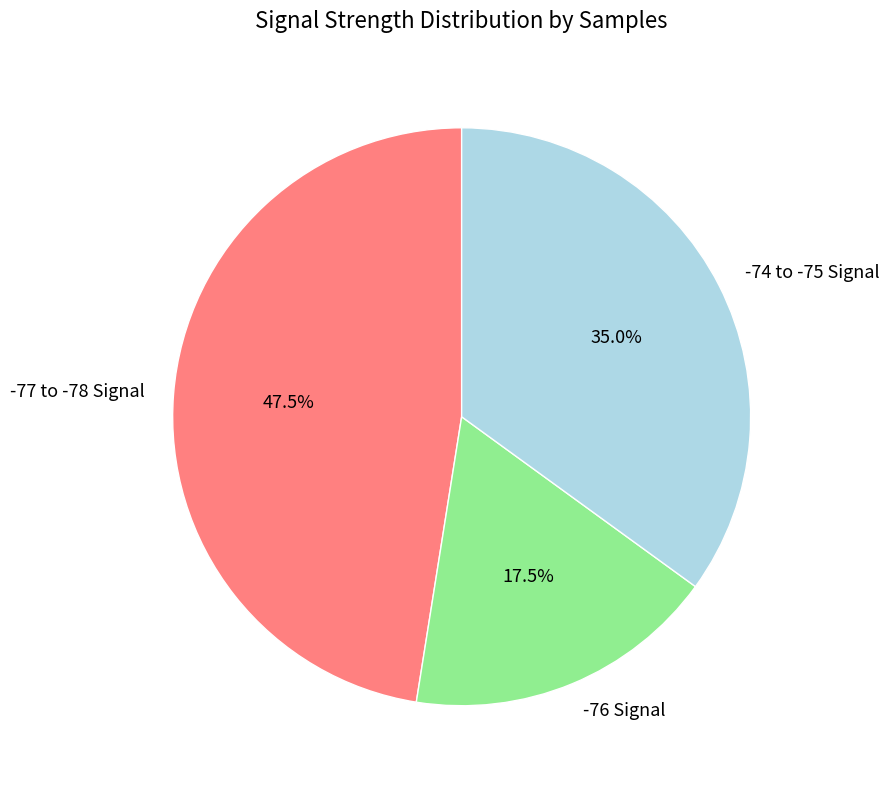

Count the number of slices in the pie.

3